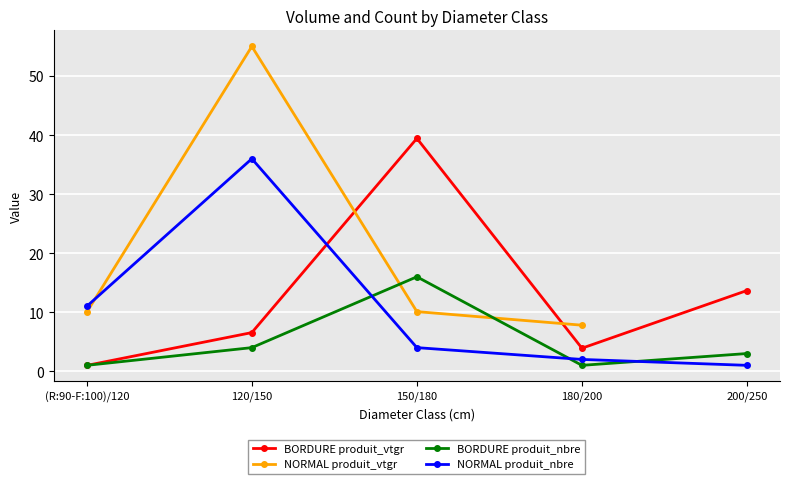

True or false: BORDURE produit_nbre and NORMAL produit_vtgr cross at least once.

True